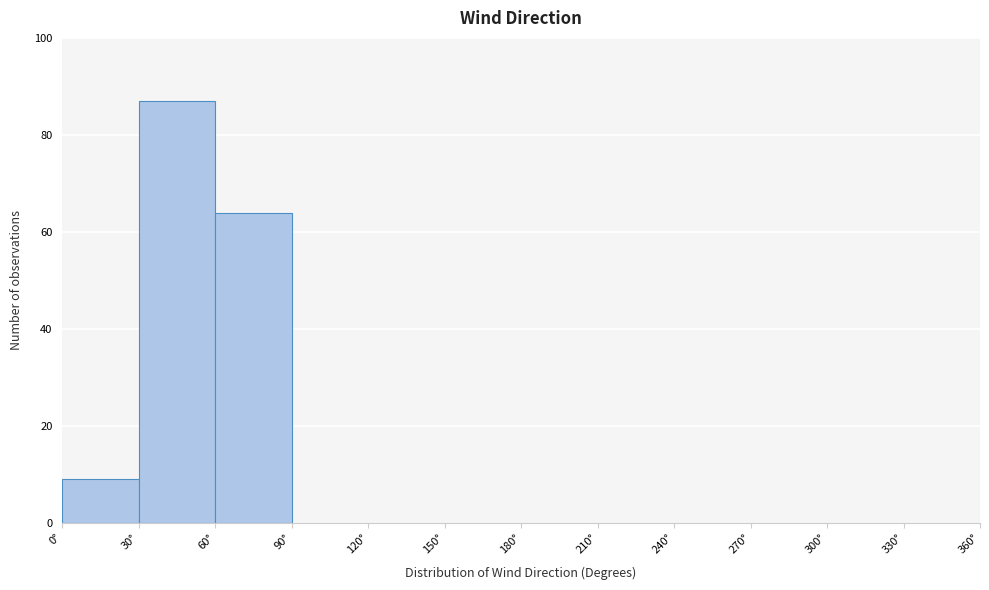

How tall is the bar that spans 60 to 90 on the x-axis? The values are not printed on the chart, so give them approximately, as read against the axis.

64